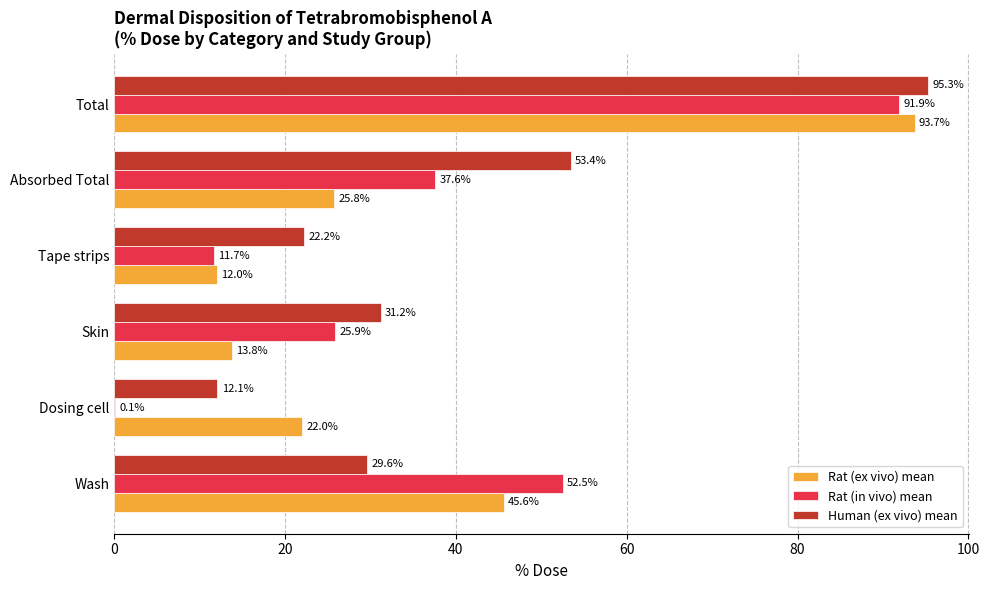

Between Skin and Absorbed Total, which series saw the biggest shift?

Human (ex vivo) mean